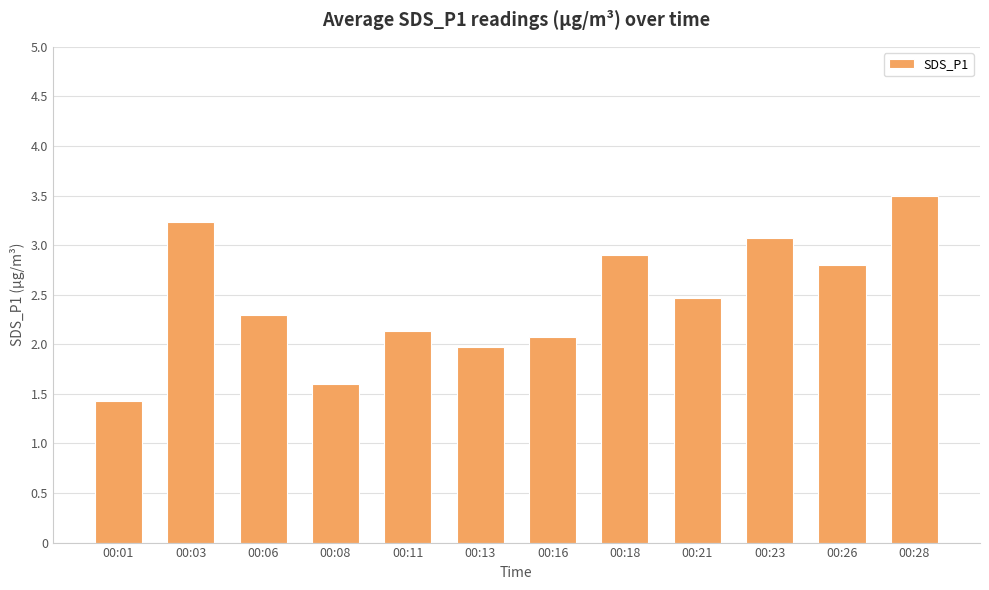

How many series are shown in this chart?

1